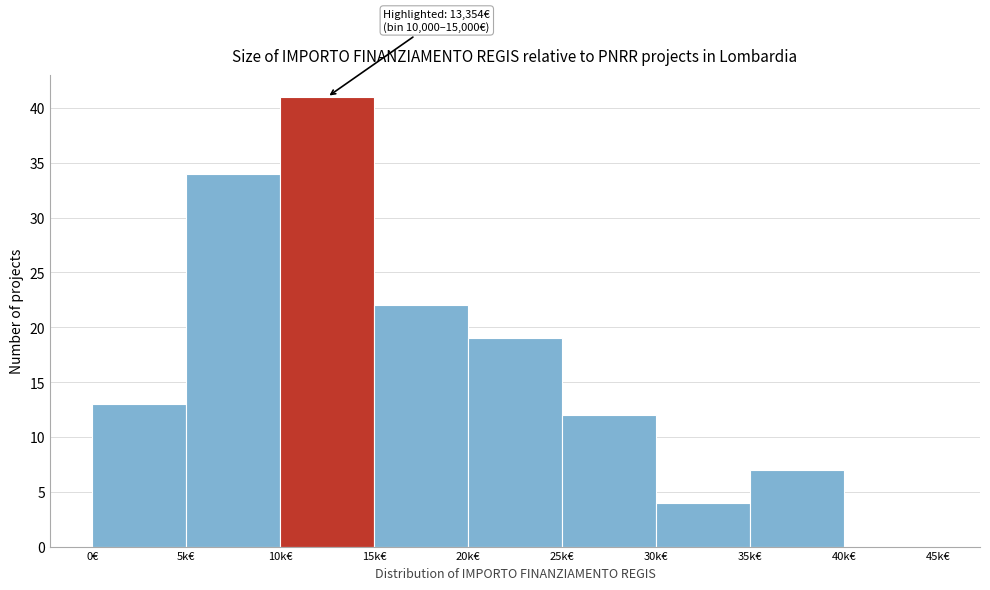

Reading left to right, extract all data points from this chart.

0€=13	5k€=34	10k€=41	15k€=22	20k€=19	25k€=12	30k€=4	35k€=7	40k€=0